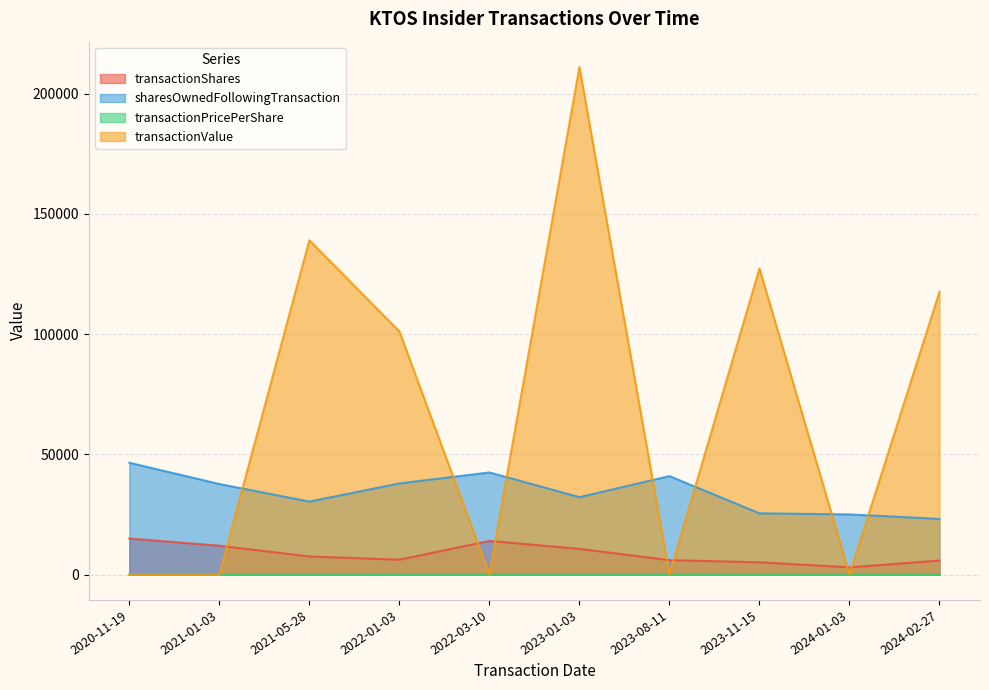

True or false: transactionPricePerShare has a value of 19.7 at 2023-01-03.

True